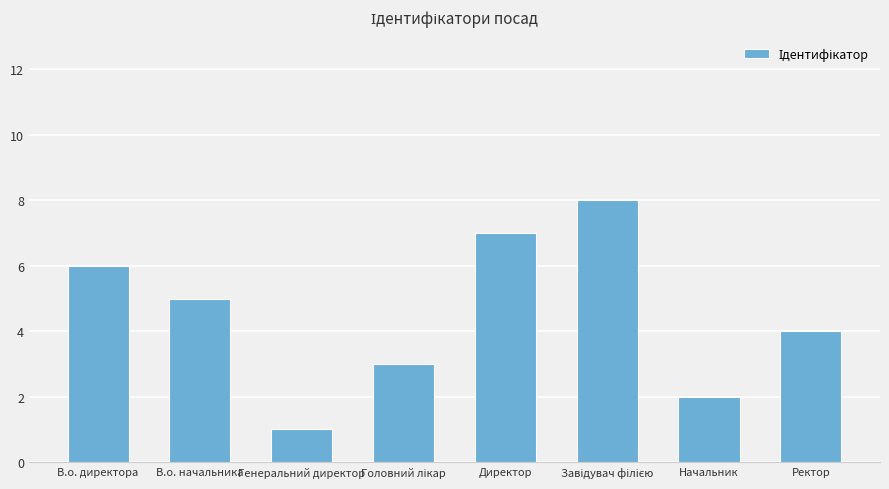

What is the greatest value displayed?

8